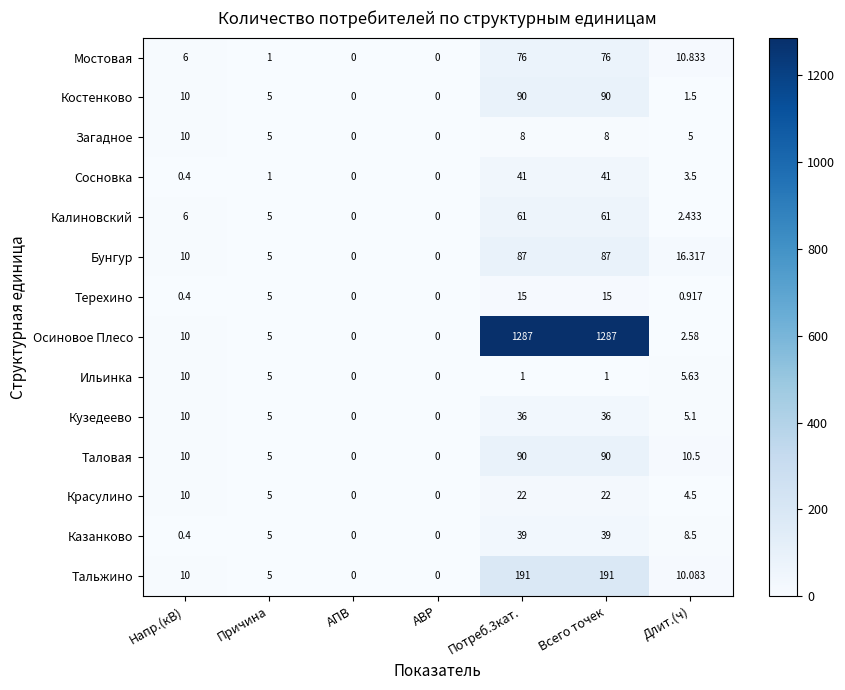

At which label is Калиновский closest to 30?

Напр.(кВ)